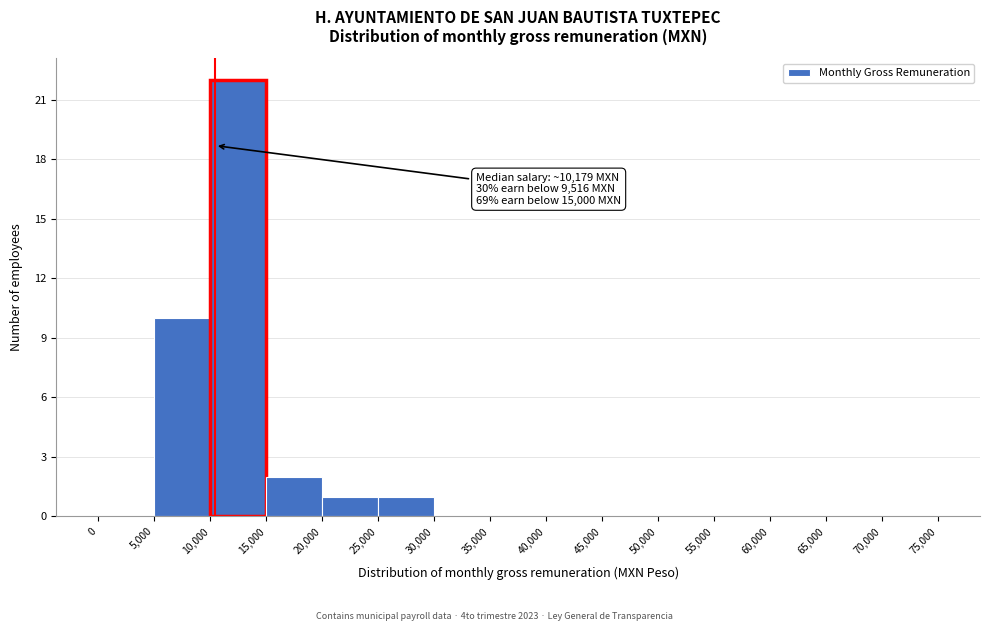

Which range on the x-axis has the tallest bar?

10,000 to 15,000